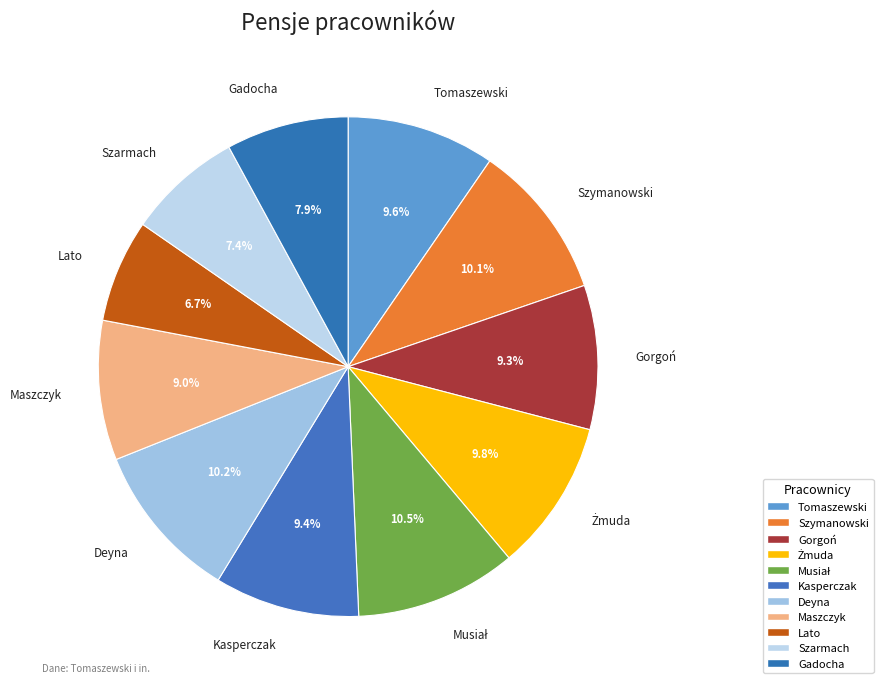

Is it true that Maszczyk is 9% of the pie?

True